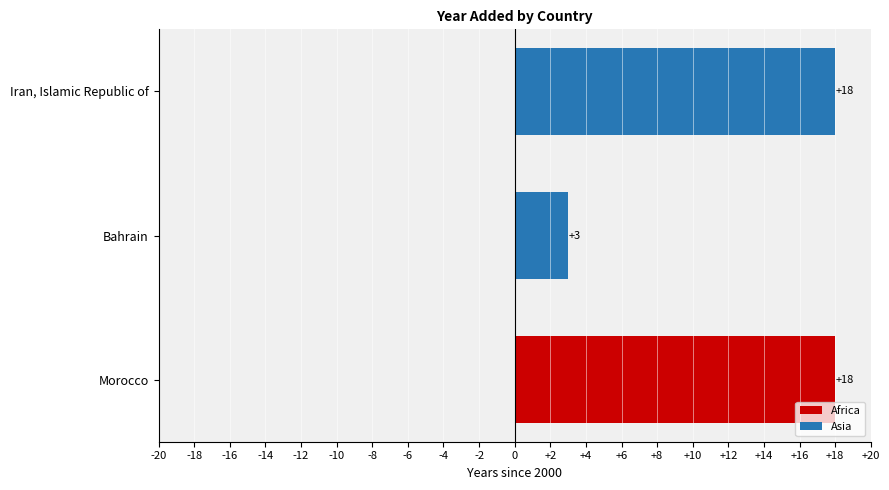

The value at Morocco is 18. True or false?

True